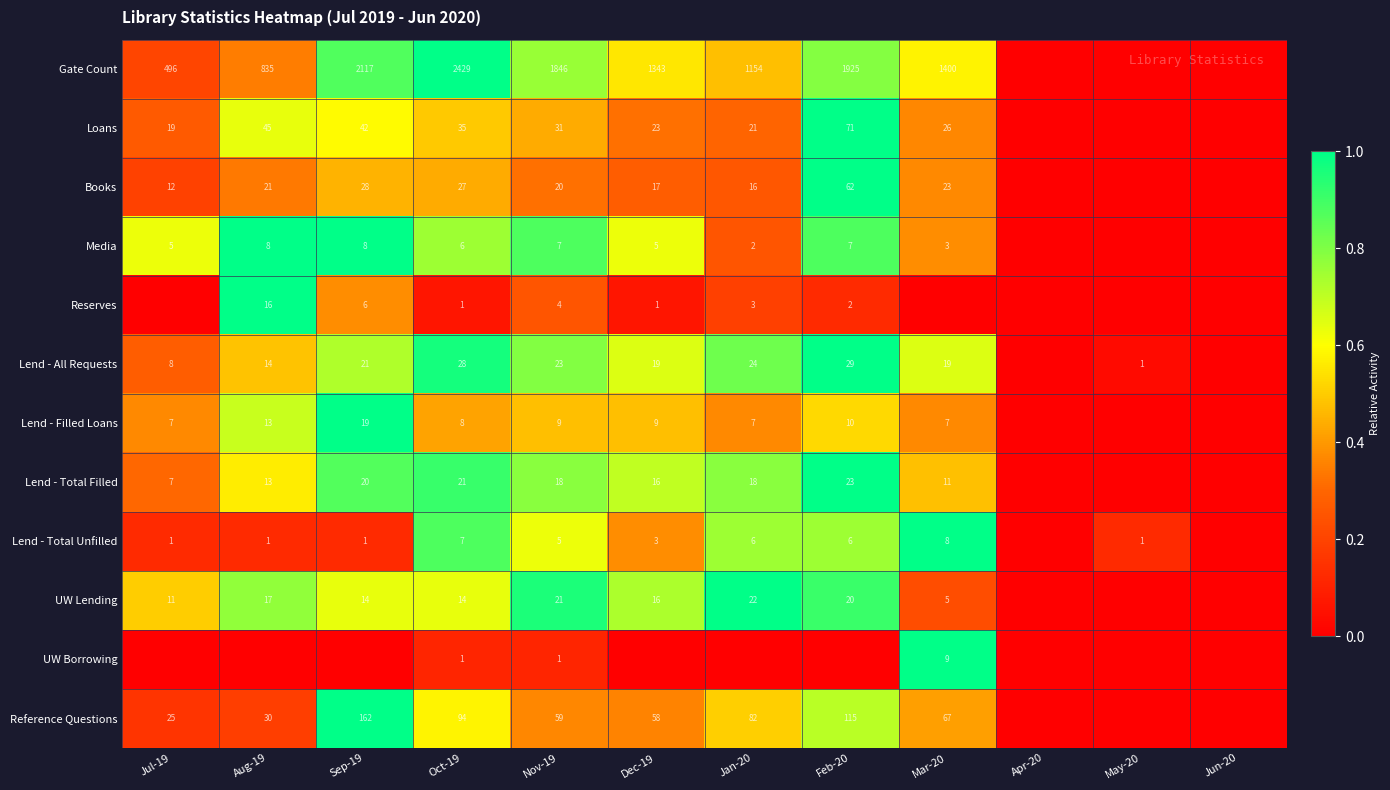

Is the value of UW Lending at Sep-19 greater than the value of Media at Aug-19?

Yes